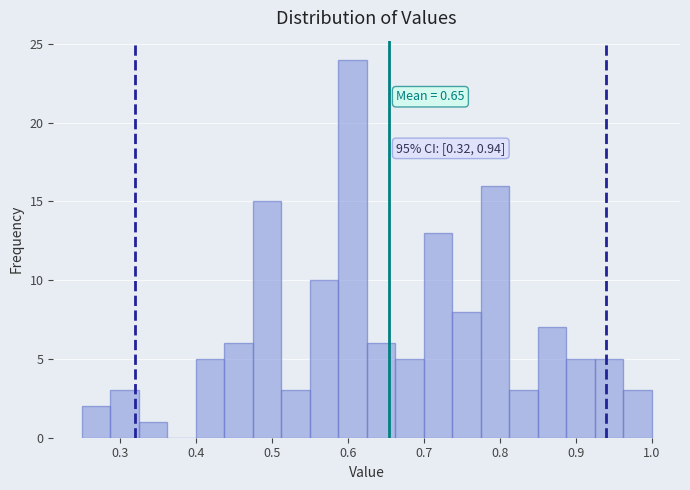

Read against the x-axis, roughly where is the centre of the tallest bar?

0.61